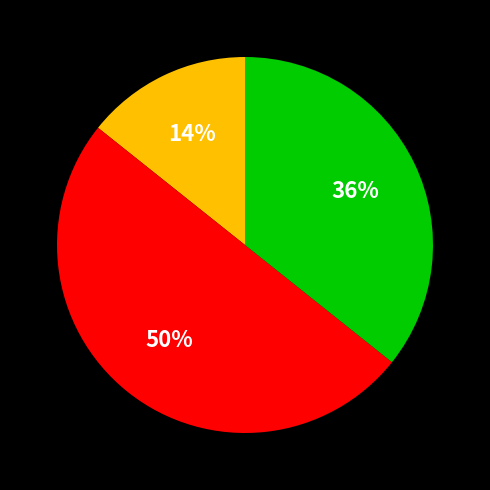

To the nearest percent, what is the difference between the largest and smallest slice percentages?

36%